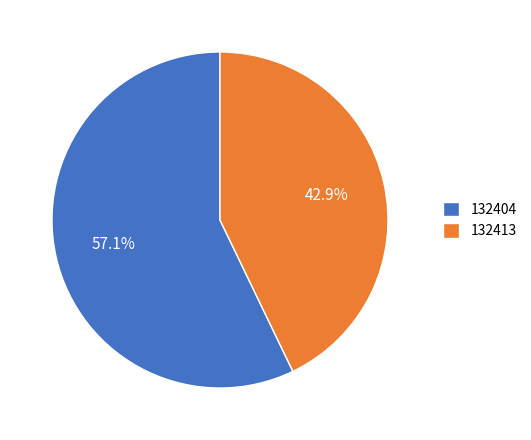

How many slices are in this pie chart?

2